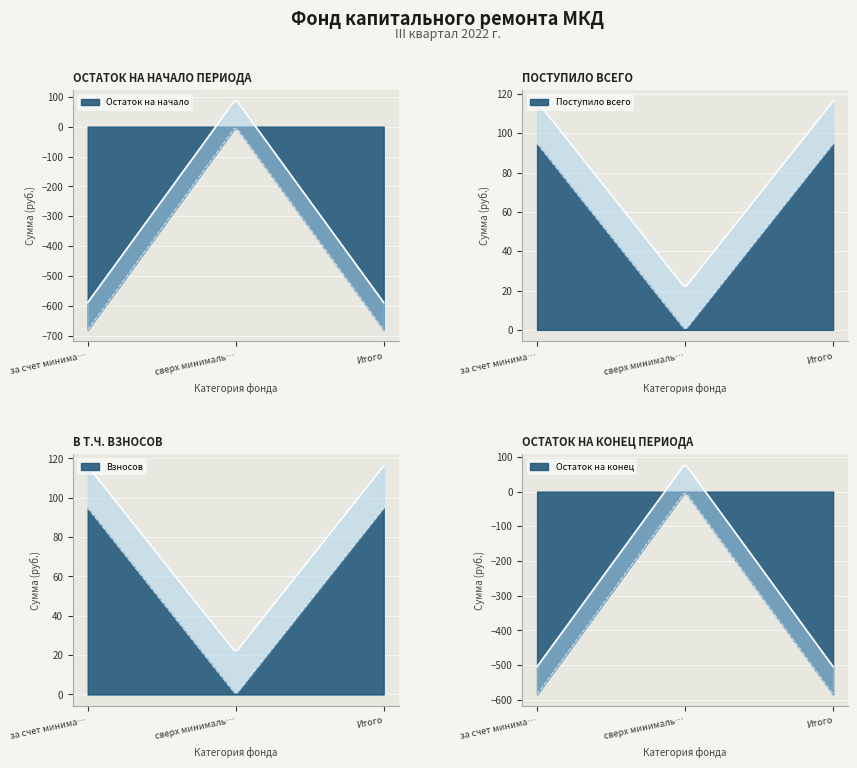

Rank the categories by Остаток на начало value from highest to lowest.

сверх минимального взноса, за счет минимального взноса, Итого